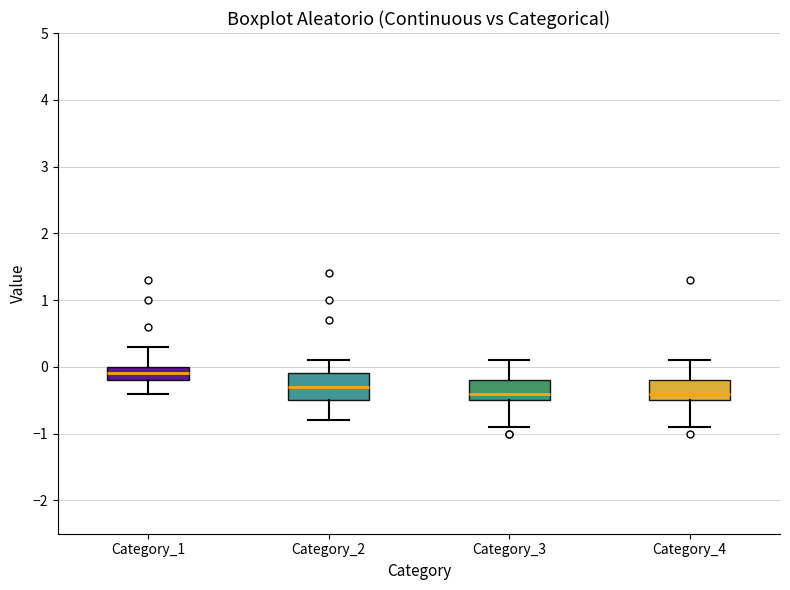

Reading left to right, transcribe this box plot: for each box, give where its median line is, the range the box spans, and where its two whiskers end, as read against the y-axis. The values are not printed on the chart, so give them approximately, as read against the axis.

Category_1: median -0.1, box -0.2 to 0.0, whiskers -0.4 to 0.3
Category_2: median -0.3, box -0.5 to -0.1, whiskers -0.8 to 0.1
Category_3: median -0.4, box -0.5 to -0.2, whiskers -0.9 to 0.1
Category_4: median -0.4, box -0.5 to -0.2, whiskers -0.9 to 0.1